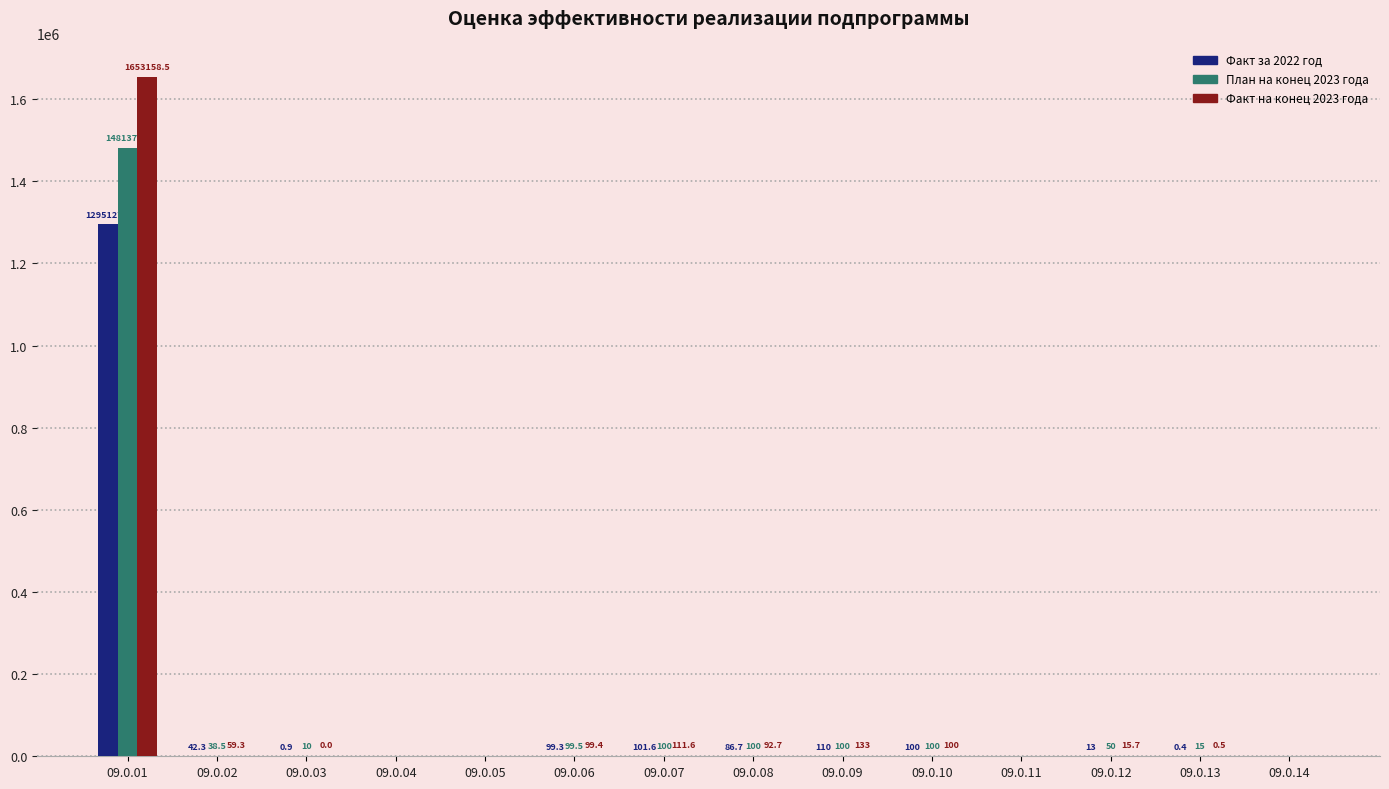

The value of Факт на конец 2023 года at 09.0.01 is 2737162.1. True or false?

False